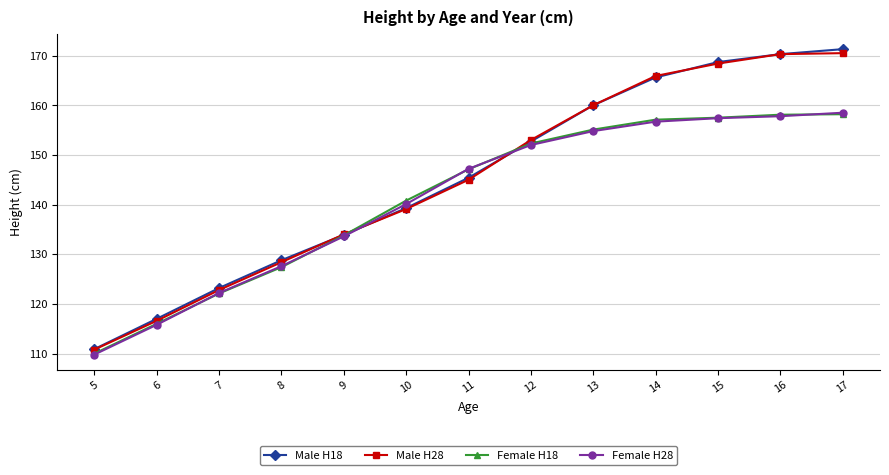

Which series changed the most between 9 and 10?

Female H18